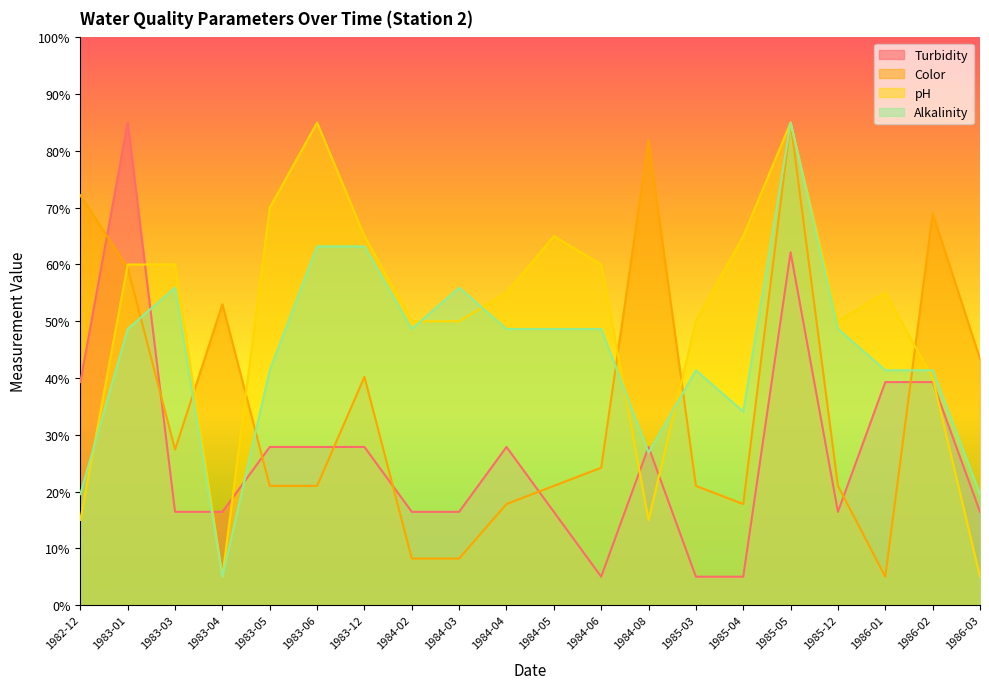

What is the greatest value displayed?

85.0